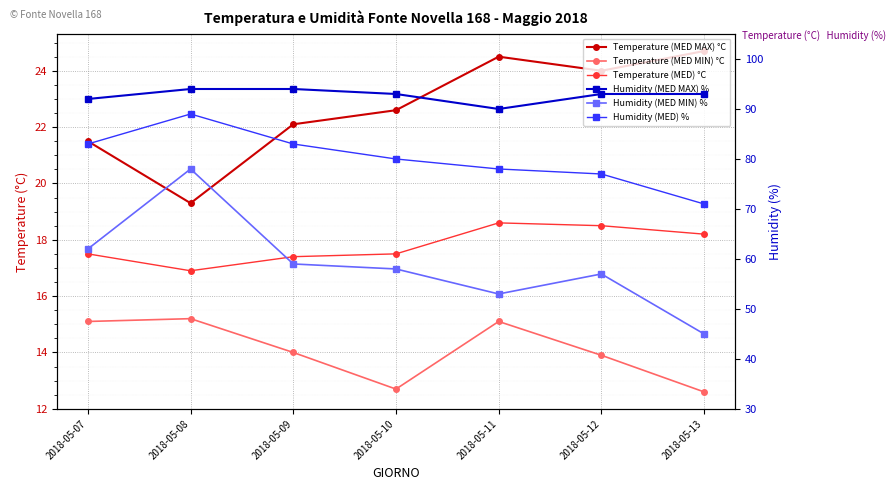

True or false: Humidity (MED) % and Temperature (MED) °C cross at least once.

False